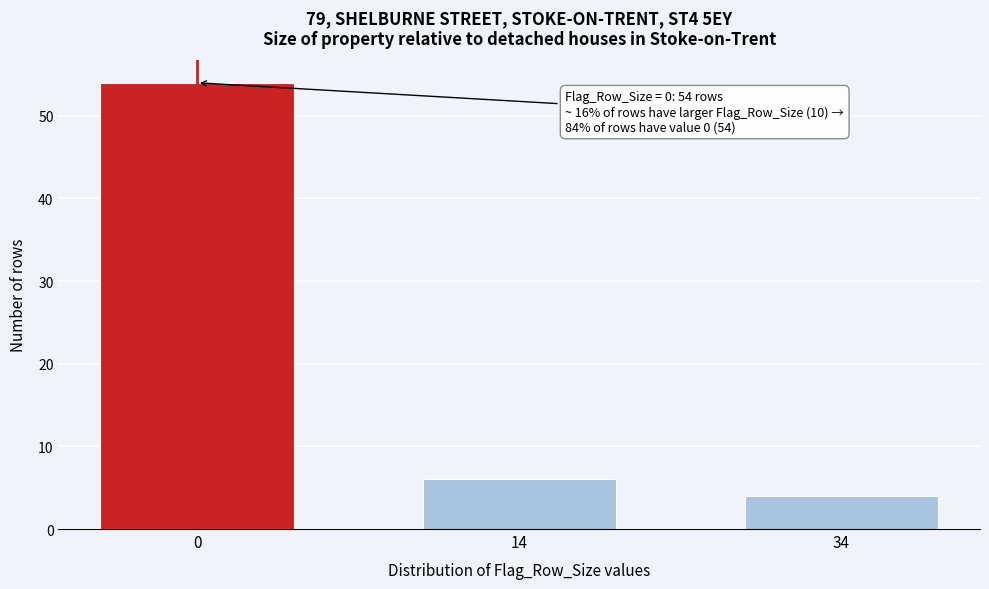

Reading left to right, extract all data points from this chart.

0=54	14=6	34=4